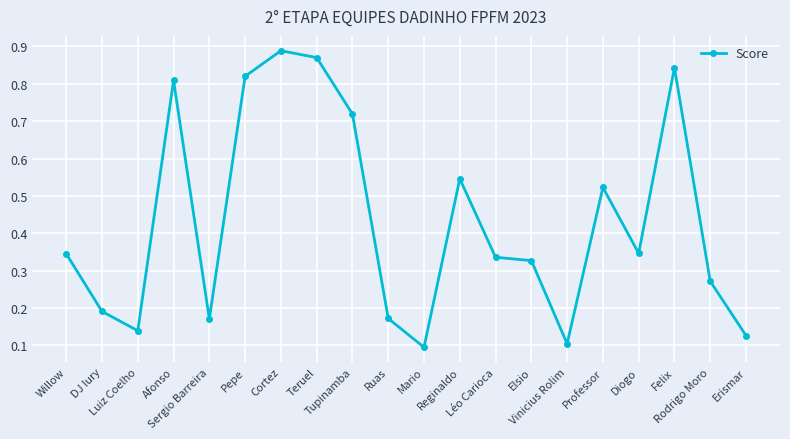

True or false: the data has more than 1 interior local peaks.

True